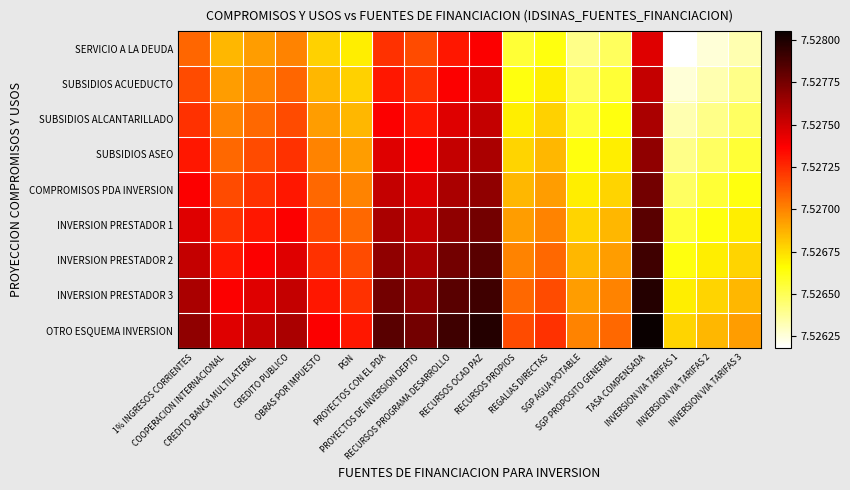

What is the smallest value displayed?

7.5